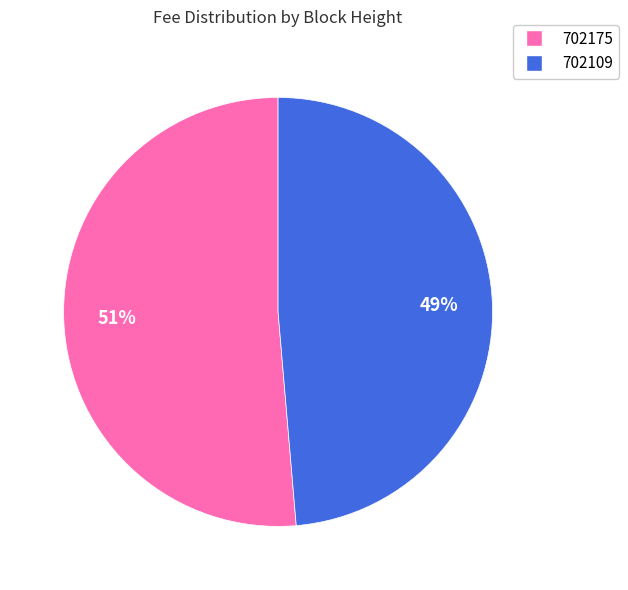

Combined, do 702175 and 702109 account for over 50%?

Yes